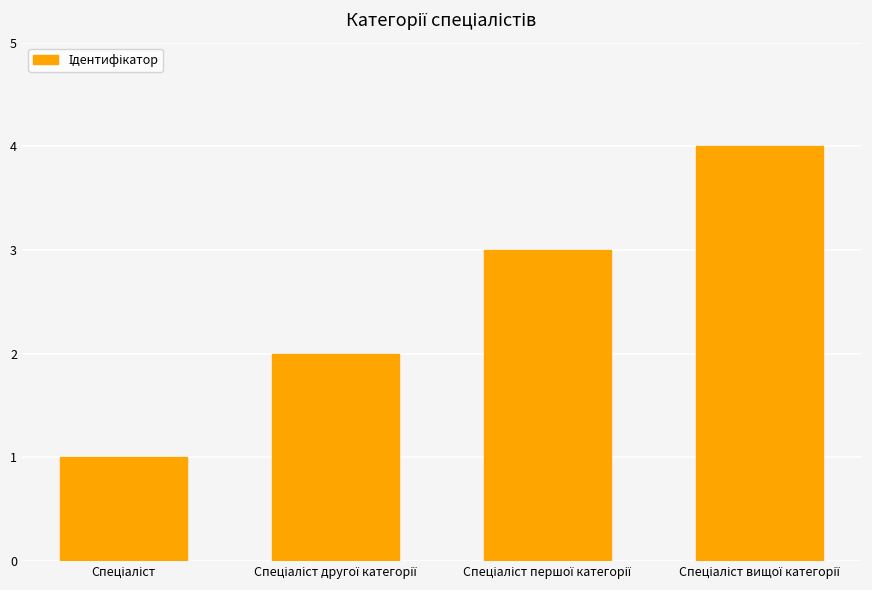

Are the bars grouped side by side (vs. stacked)?

No